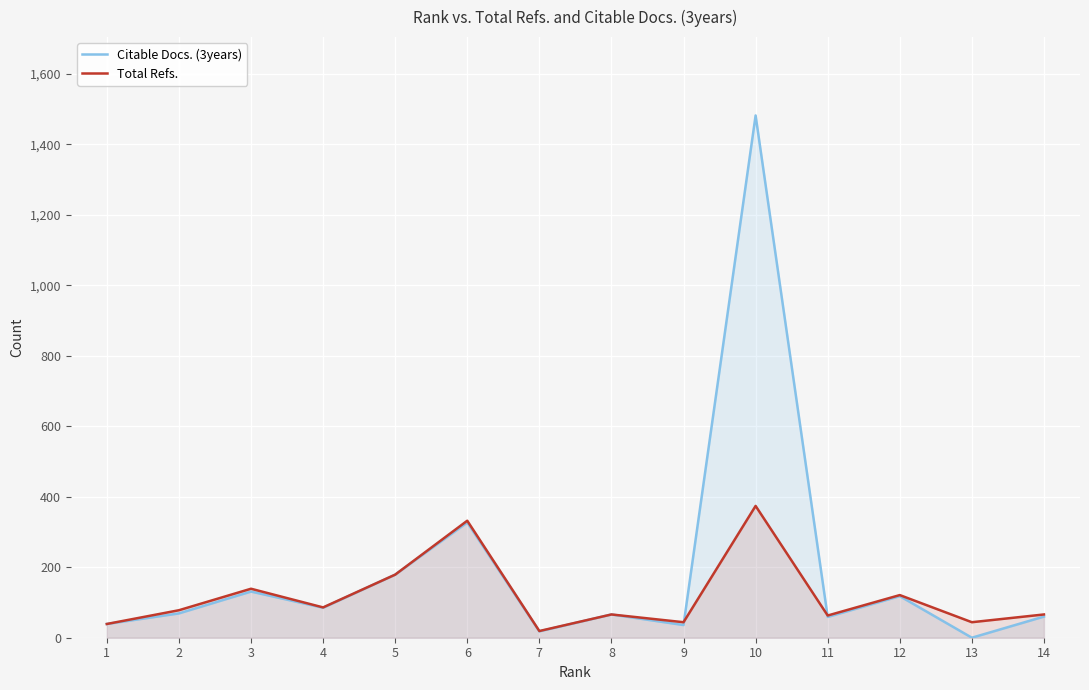

Reading left to right, what are all the values shown in this chart?

Citable Docs. (3years): 39	69	131	85	179	327	18	66	36	1482	59	118	0	60
Total Refs.: 39	78	139	86	179	332	19	66	44	374	63	121	44	66